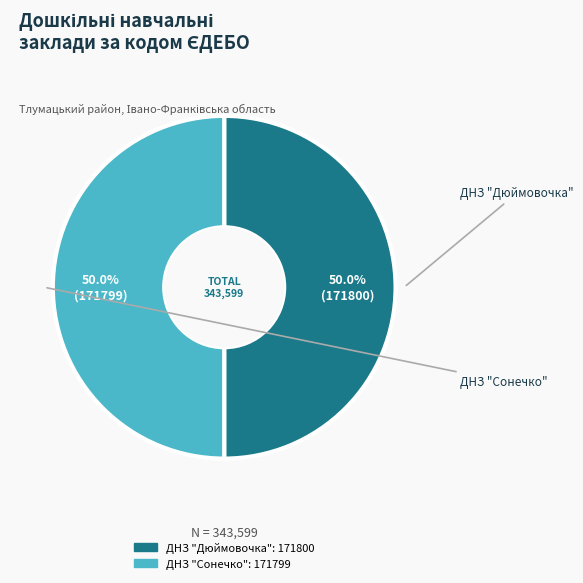

Count the number of slices in the pie.

2